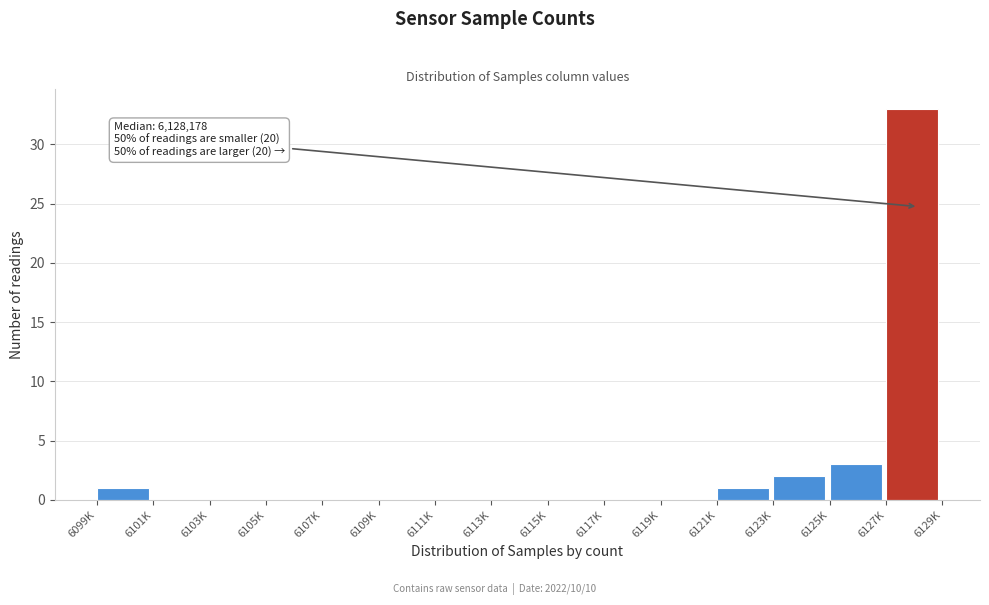

Reading left to right, list all the values displayed in this chart.

6099K=1	6101K=0	6103K=0	6105K=0	6107K=0	6109K=0	6111K=0	6113K=0	6115K=0	6117K=0	6119K=0	6121K=1	6123K=2	6125K=3	6127K=33